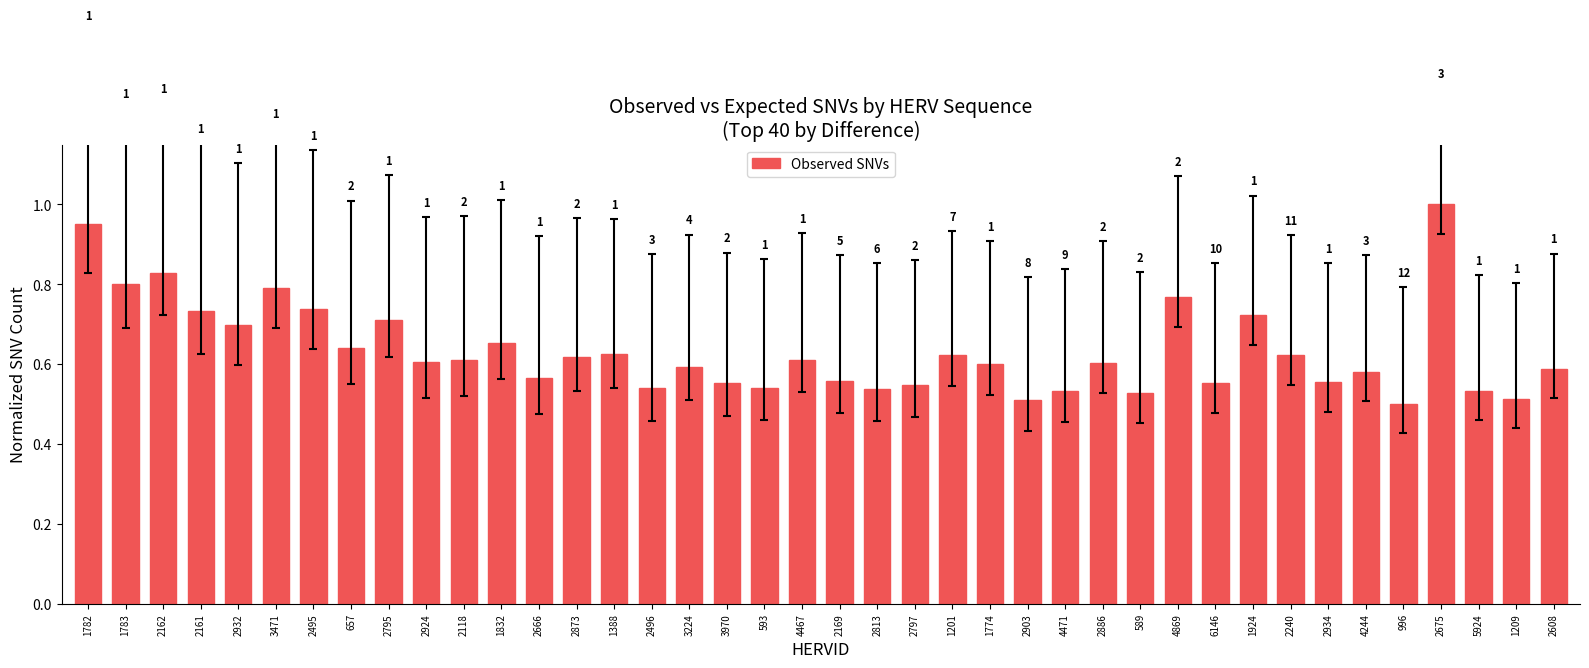

Which category has the highest value across all series?

2675